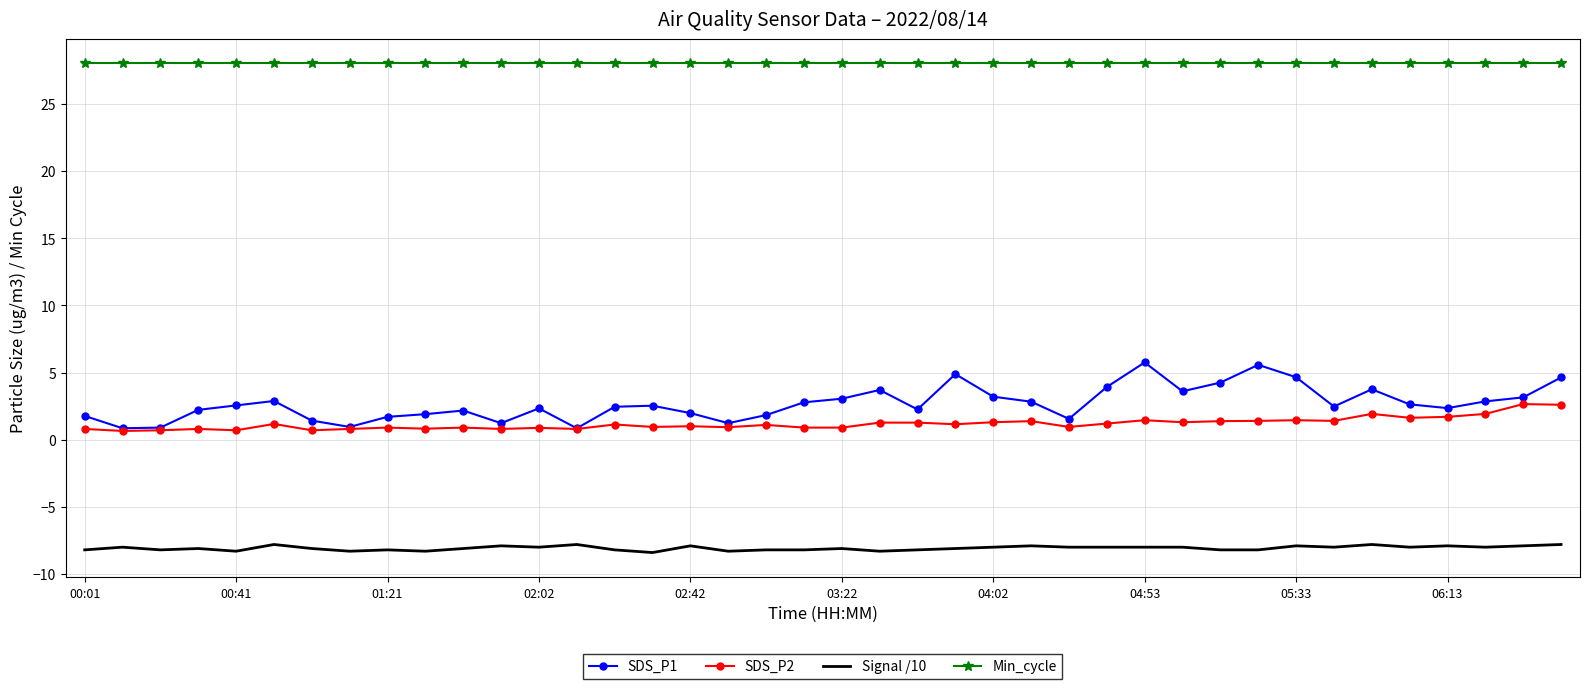

True or false: Signal /10 and SDS_P1 cross at least once.

False